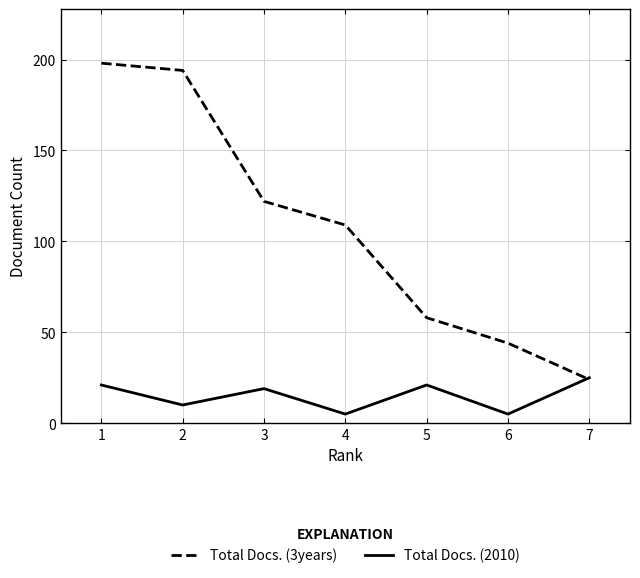

The value of Total Docs. (3years) at 6 is 9. True or false?

False